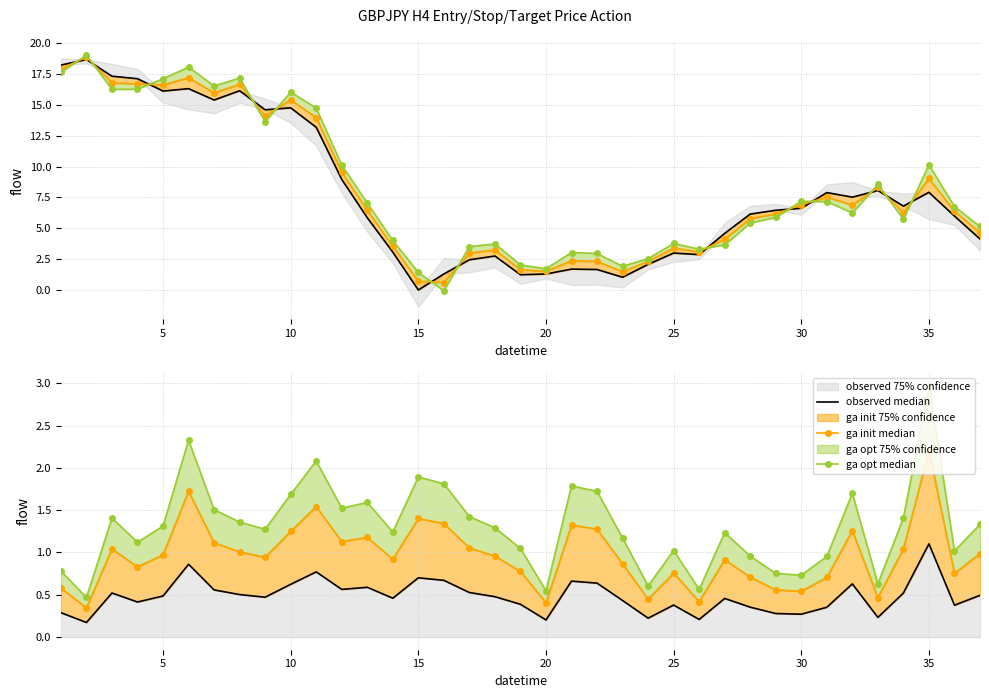

Is this an area chart (filled region under the line)?

No